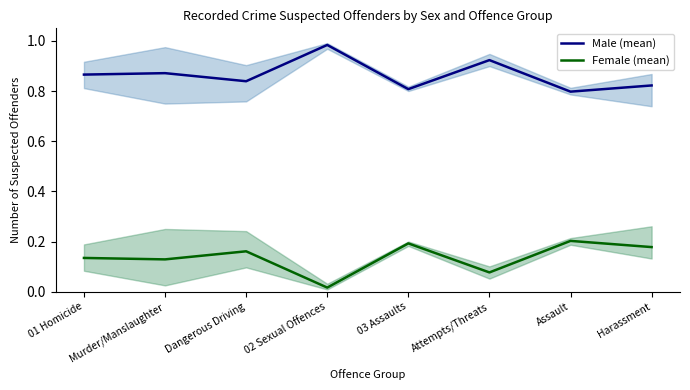

What is the lowest value of the Male (mean) series?

0.8